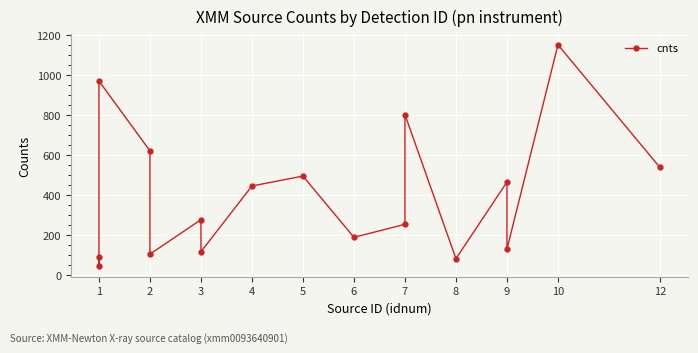

True or false: the data shows 179.8 at 2.

False